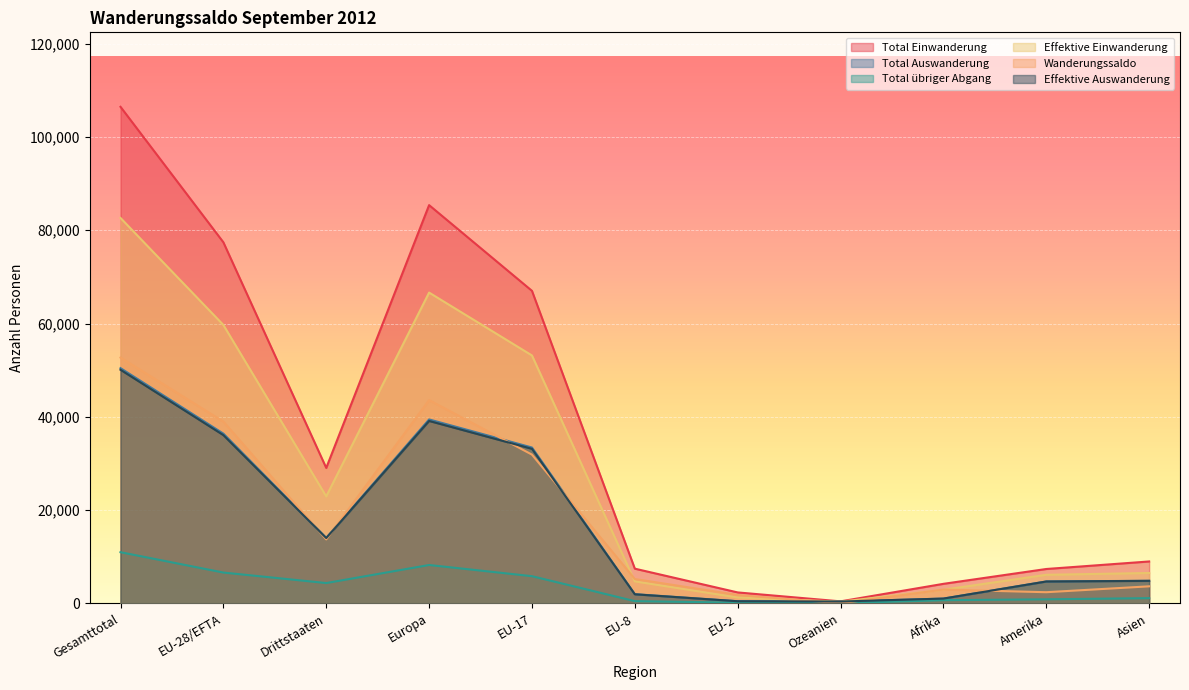

At which label does Total Auswanderung reach its peak?

Gesamttotal